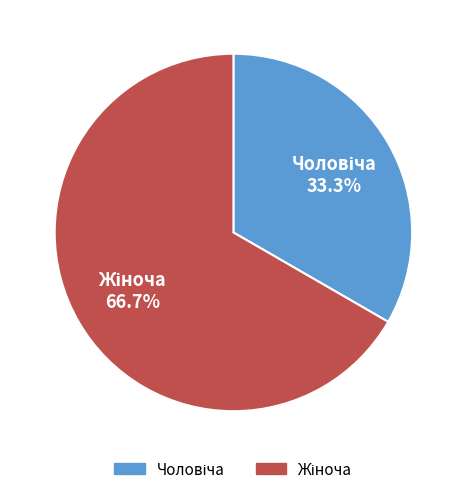

Is there a majority slice in this chart?

Yes